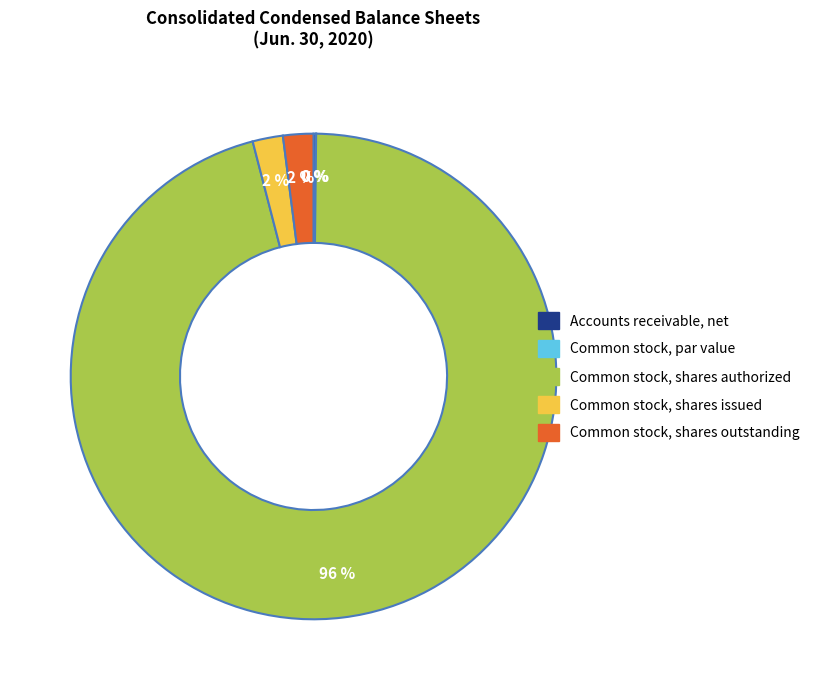

Does any single category account for the majority?

Yes